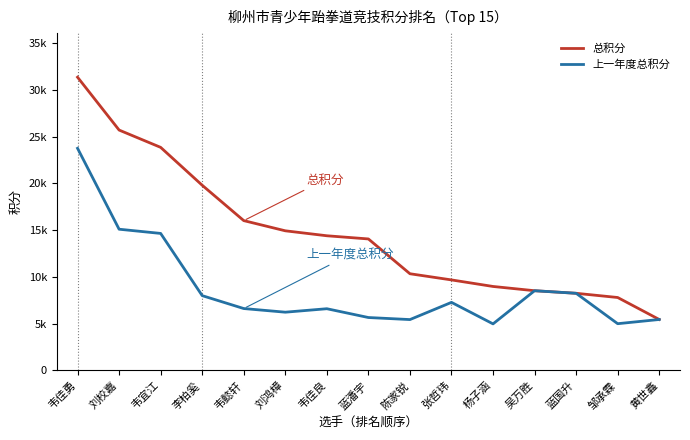

Which series has the widest spread of values?

总积分